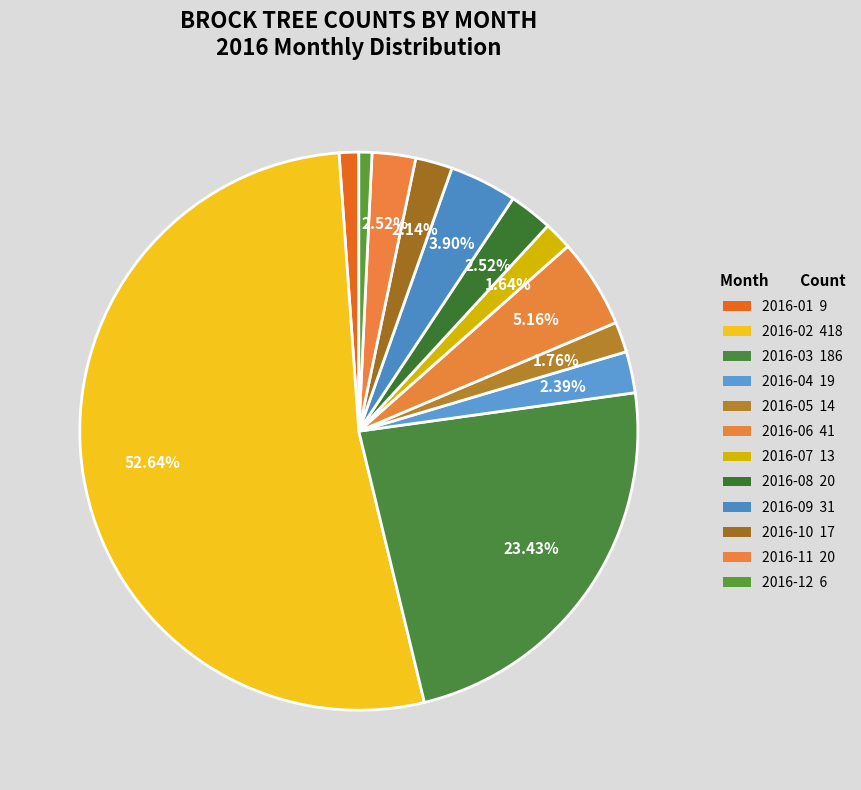

To the nearest percent, what is the difference between the 2016-11 and 2016-02 slice percentages?

50%